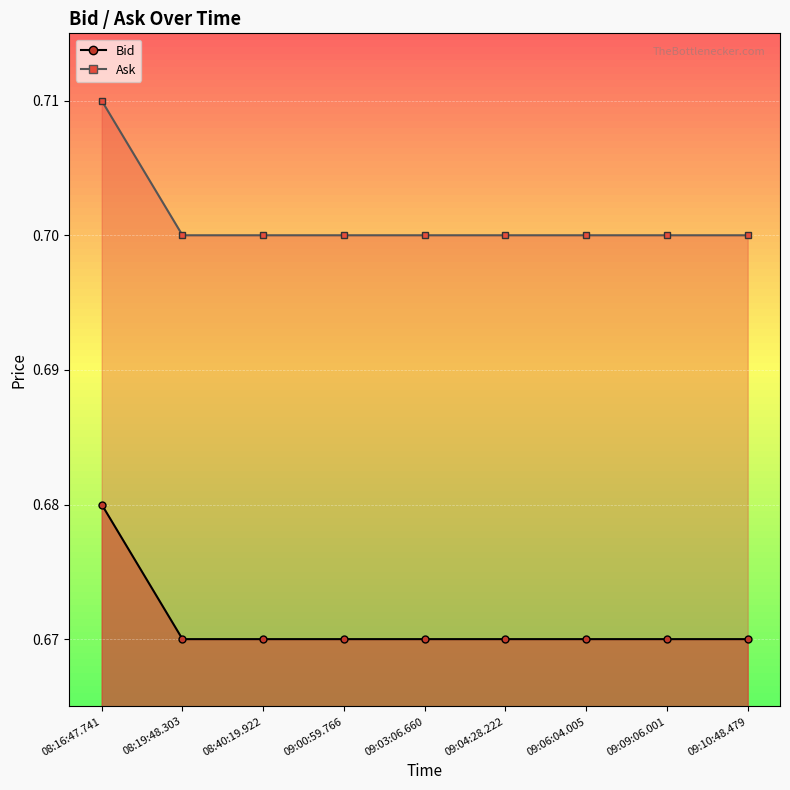

True or false: Bid has more than 1 interior local peaks.

False